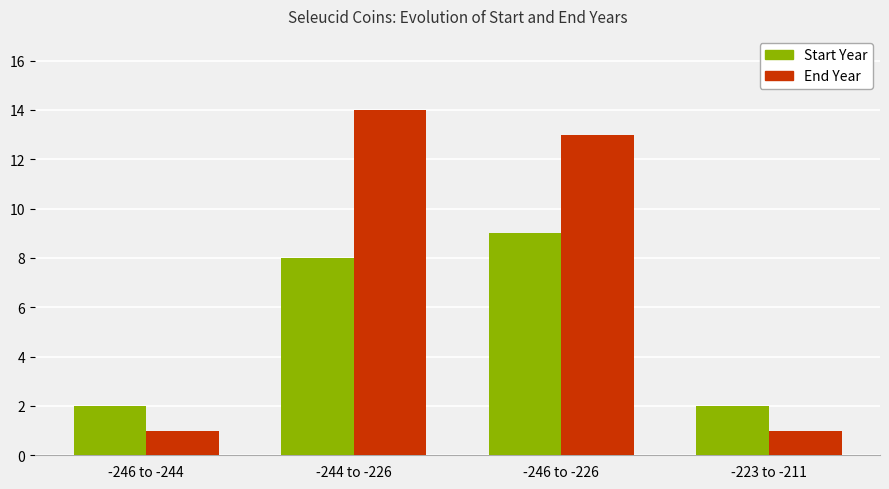

What is the highest value of the End Year series?

14